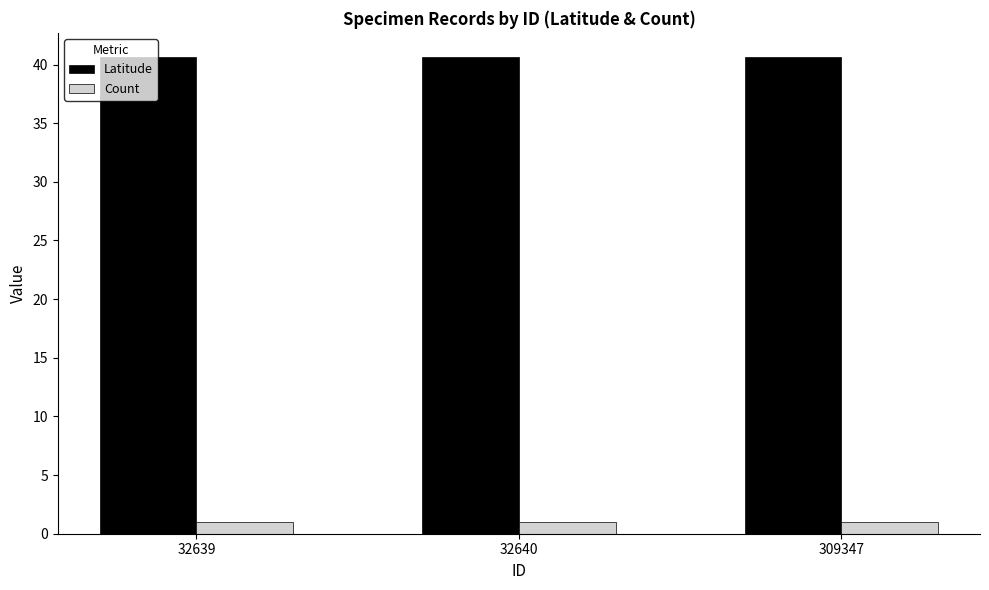

Which series has the largest total across all categories?

Latitude